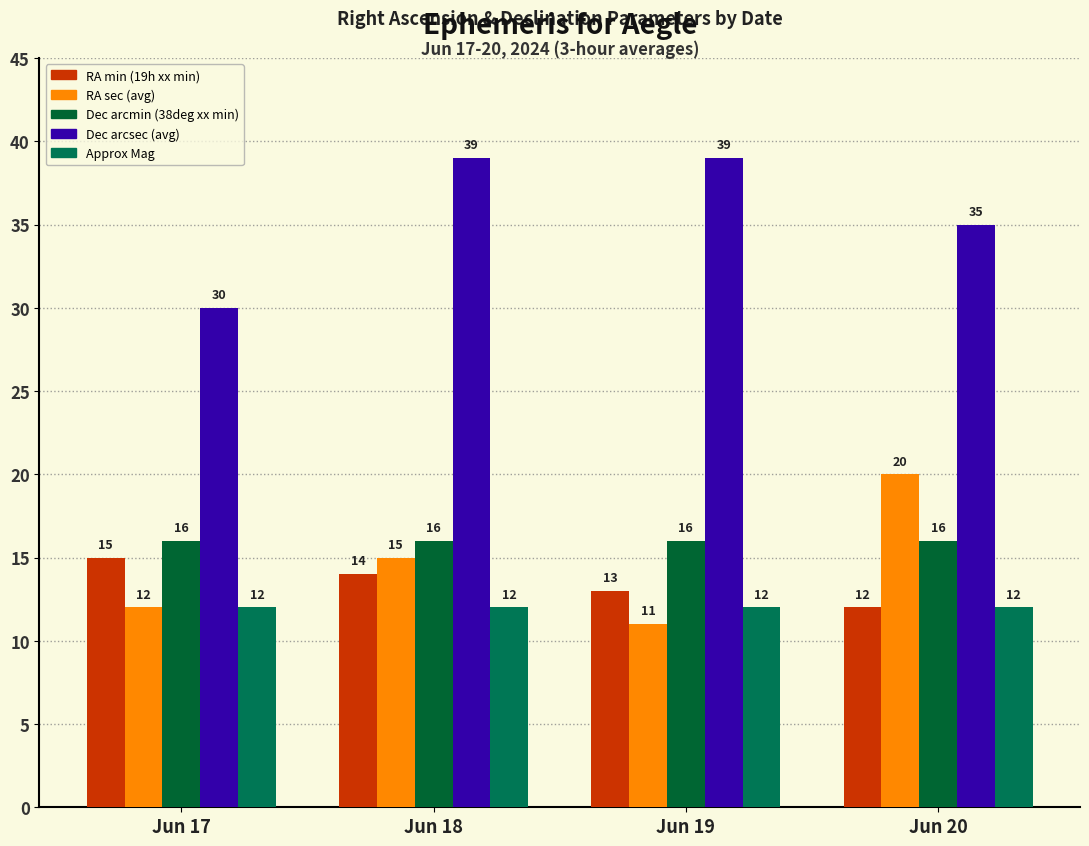

What is the difference between the RA sec (avg) values at Jun 17 and Jun 18?

3